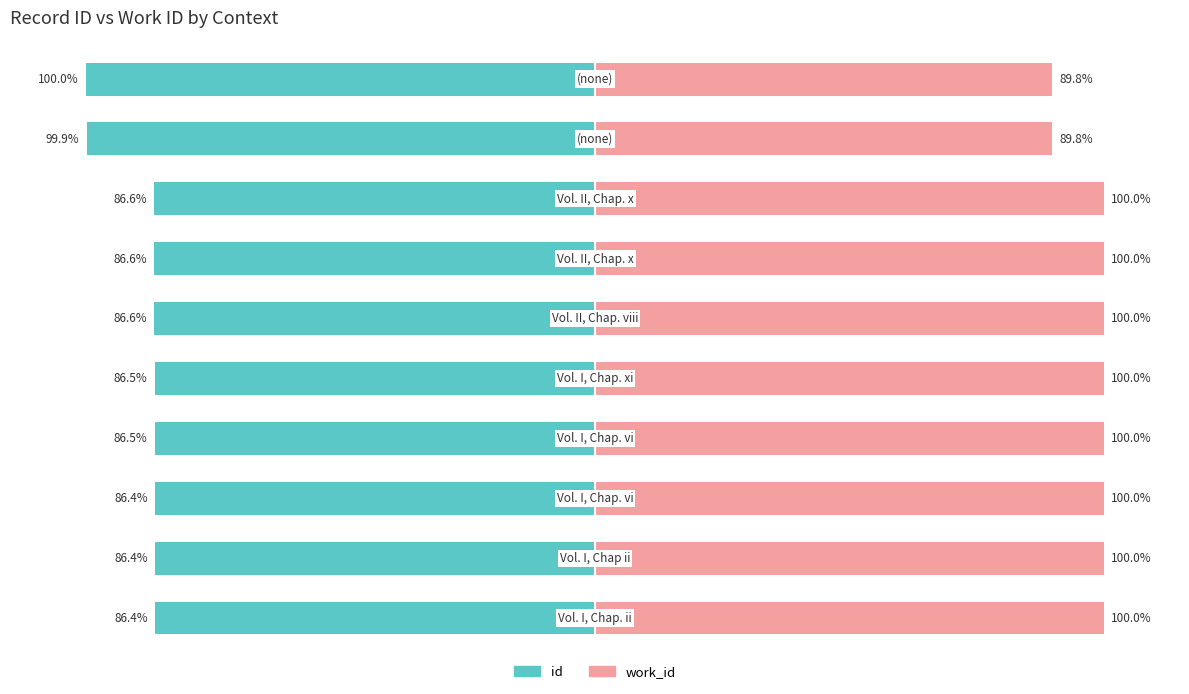

Which series has the largest range (max minus min)?

id